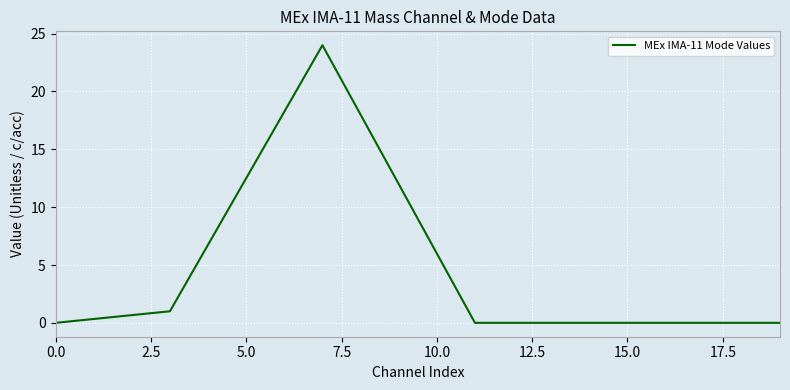

What is the difference between the maximum and minimum values?

24.0